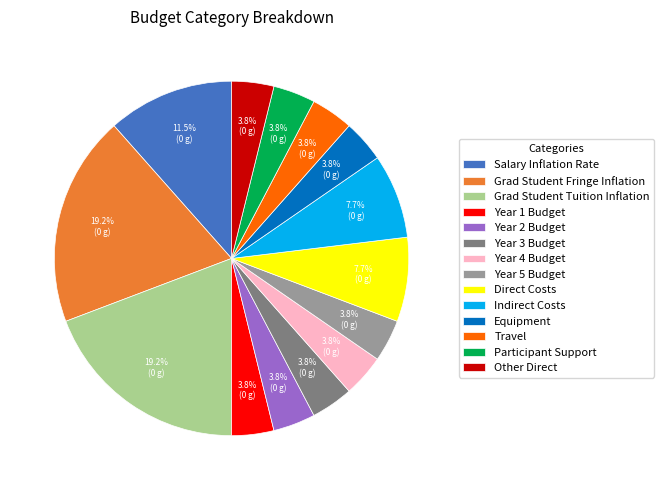

Which has a higher value, Grad Student Tuition Inflation or Year 5 Budget?

Grad Student Tuition Inflation